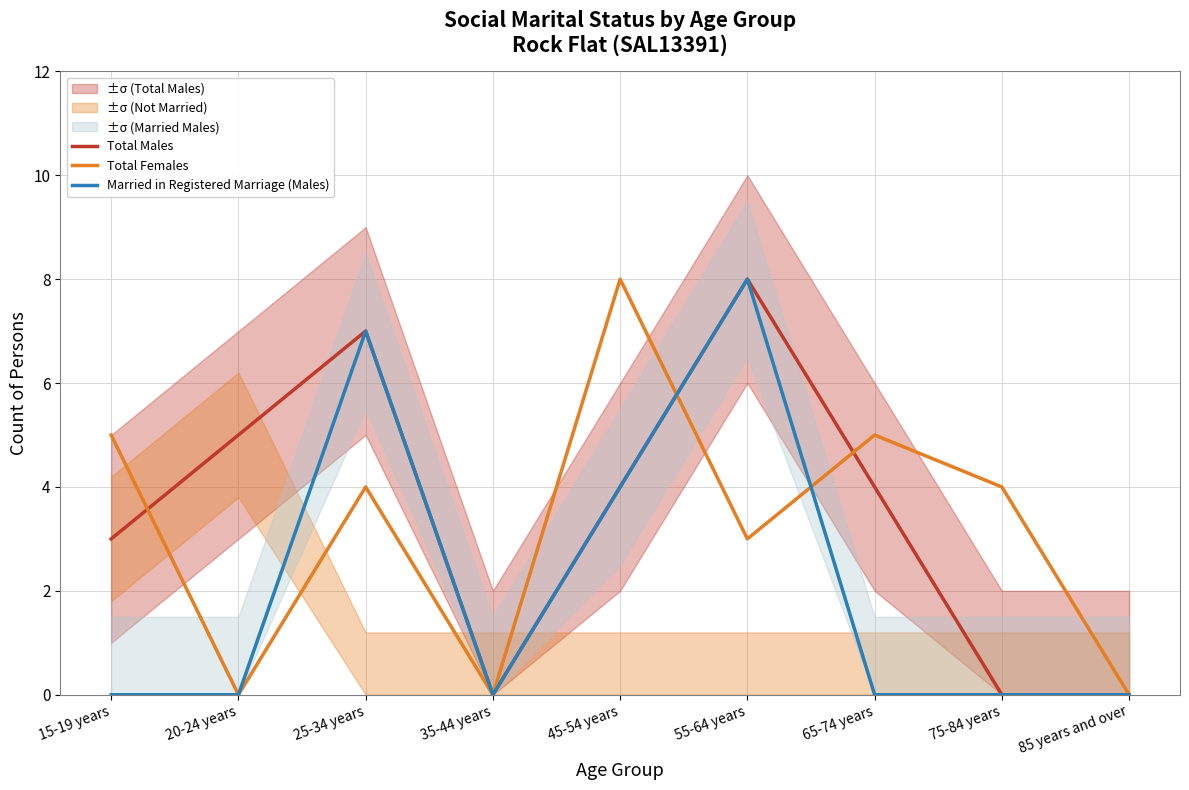

Where is the first local minimum for Total Males?

35-44 years